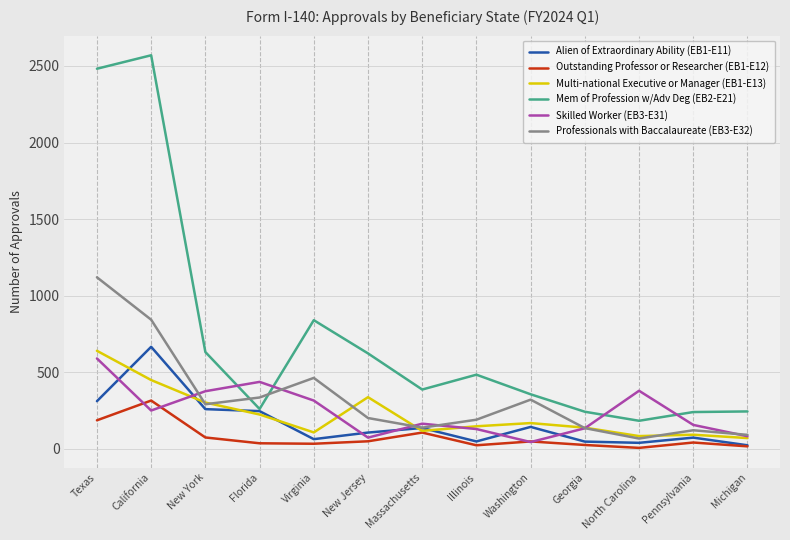

Which series has the largest range (max minus min)?

Mem of Profession w/Adv Deg (EB2-E21)